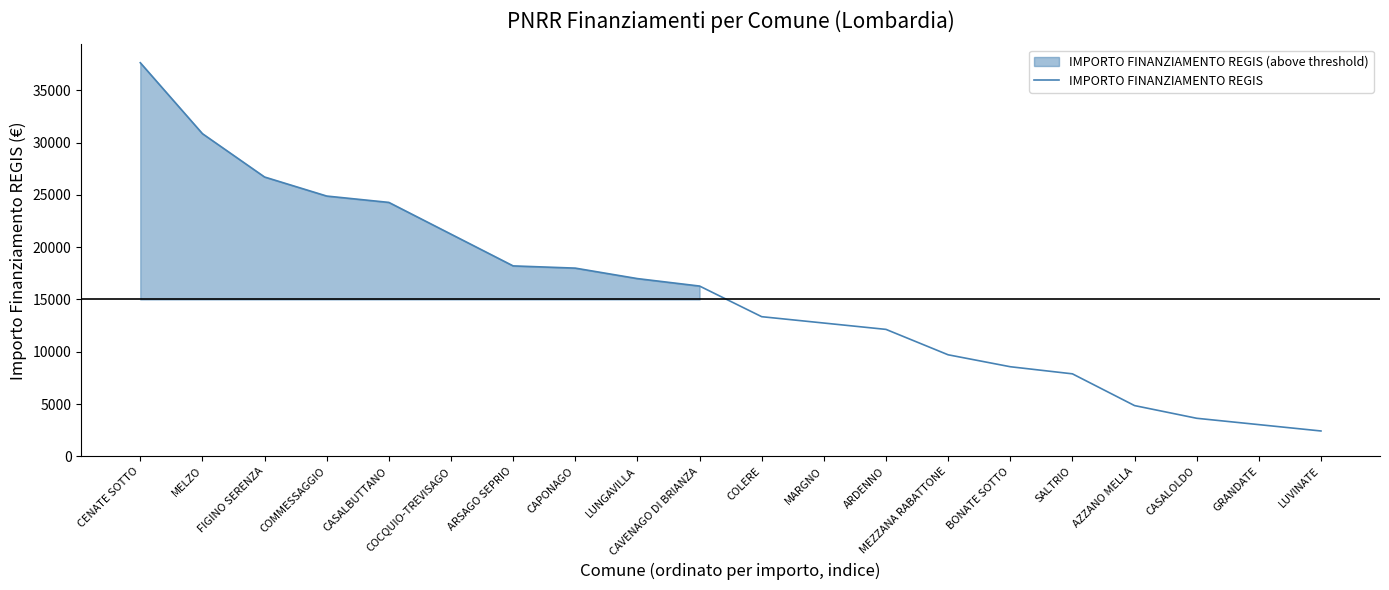

At which label is the value closest to 20031?

COCQUIO-TREVISAGO